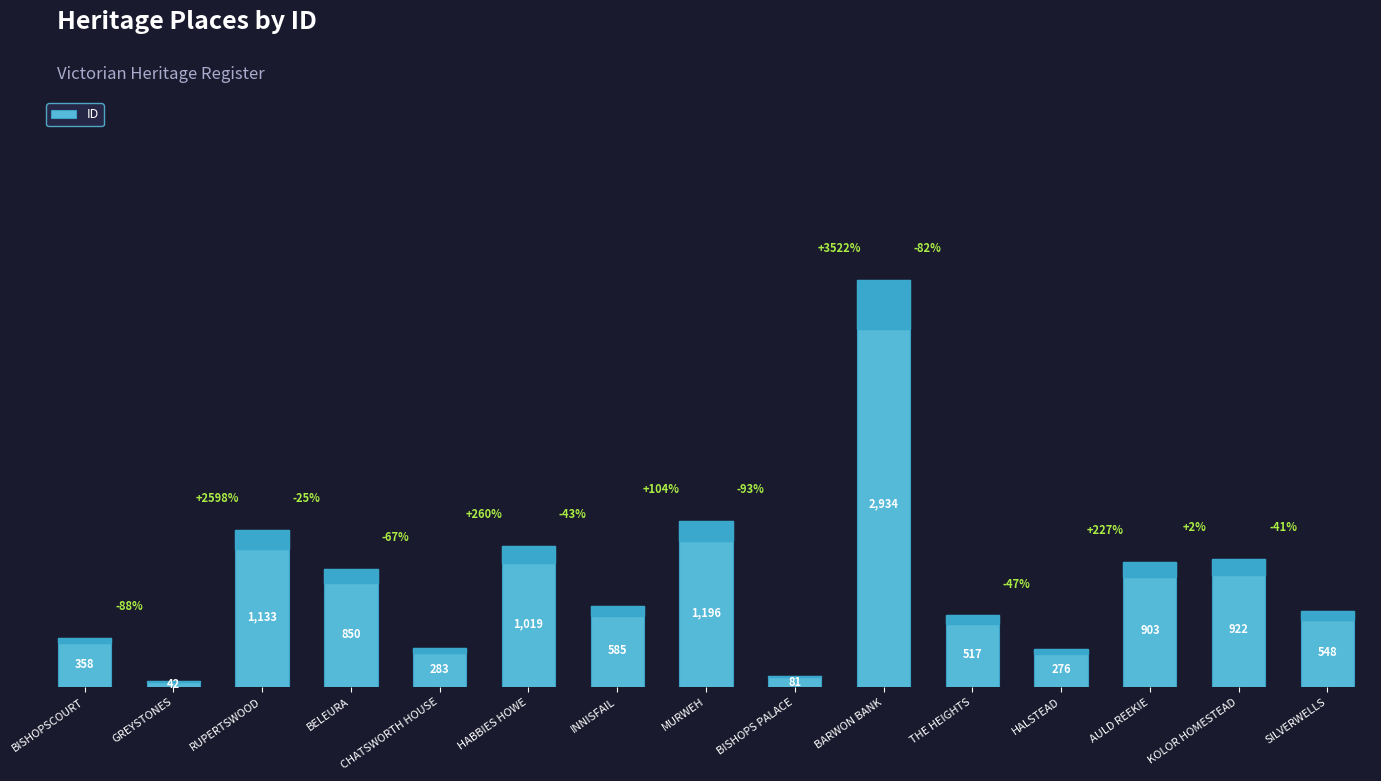

List the labels in order of value, smallest first.

GREYSTONES, BISHOPS PALACE, HALSTEAD, CHATSWORTH HOUSE, BISHOPSCOURT, THE HEIGHTS, SILVERWELLS, INNISFAIL, BELEURA, AULD REEKIE, KOLOR HOMESTEAD, HABBIES HOWE, RUPERTSWOOD, MURWEH, BARWON BANK